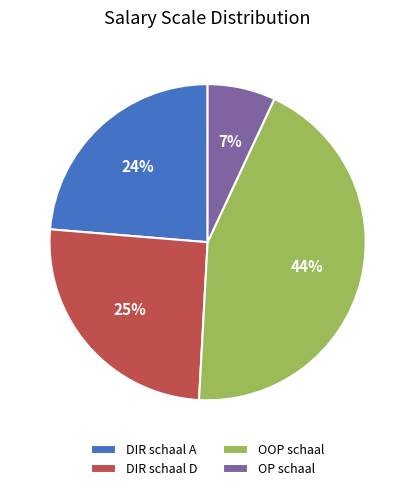

True or false: OP schaal accounts for 17% of the total.

False